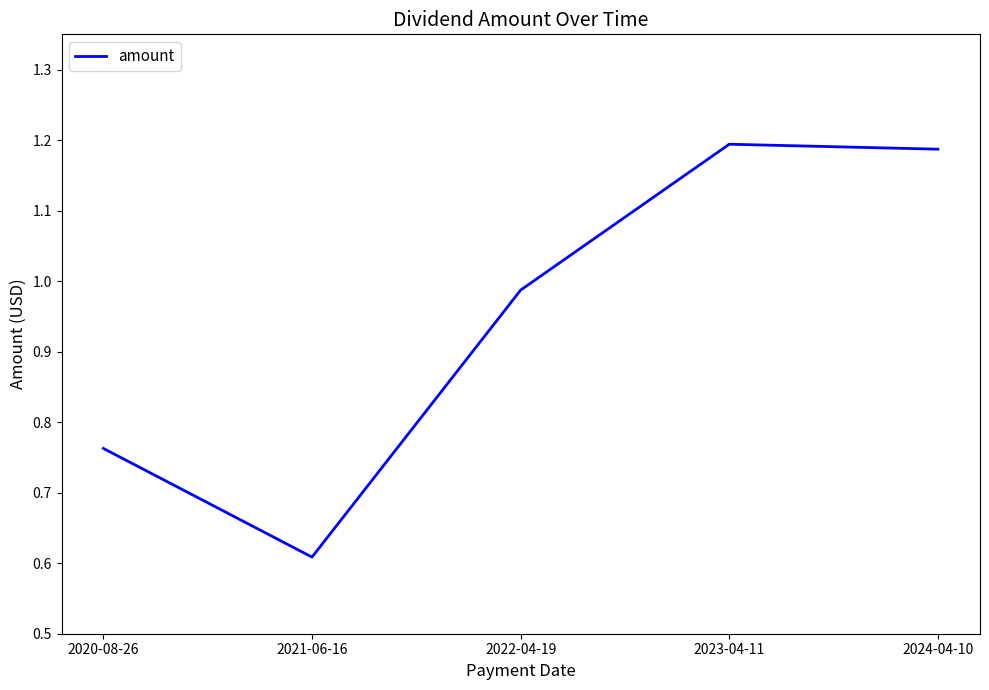

What is the sum of the values at 2020-08-26 and 2024-04-10?

1.9